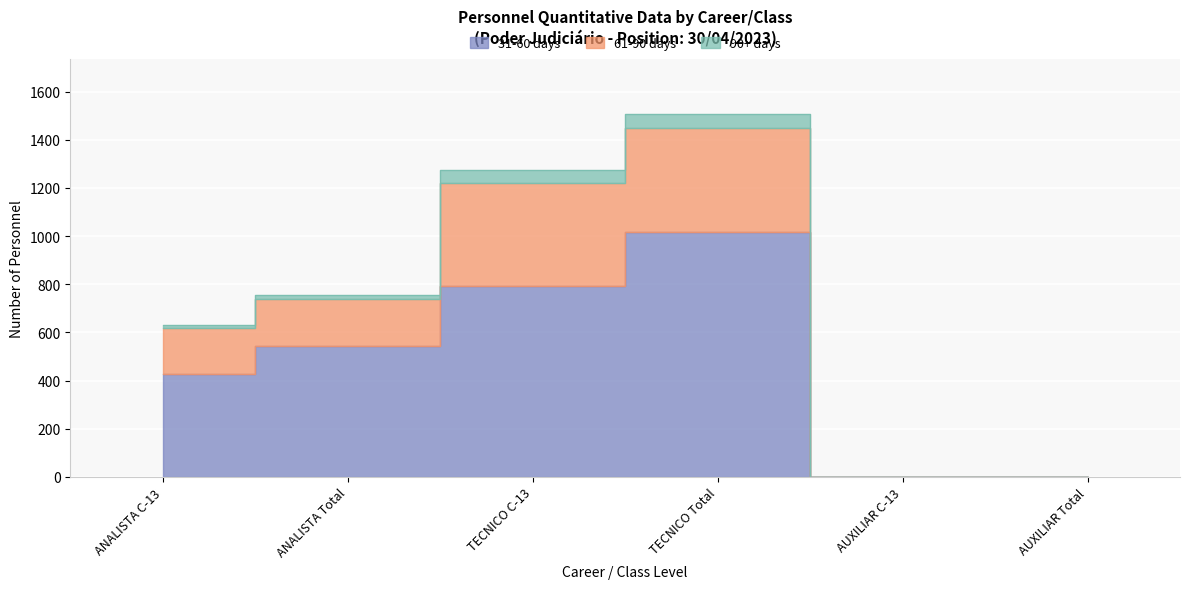

The value of 31-60 days at ANALISTA Total is 719. True or false?

False